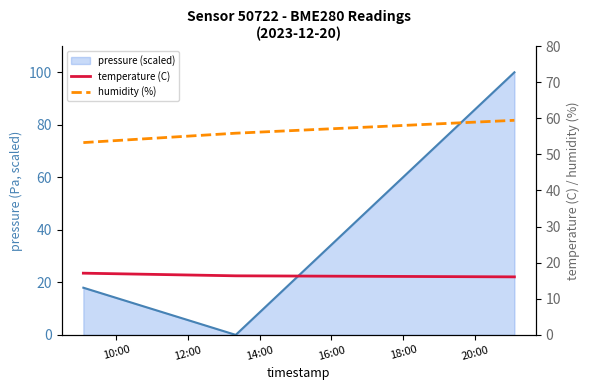

Which series has the largest total across all categories?

humidity (%)